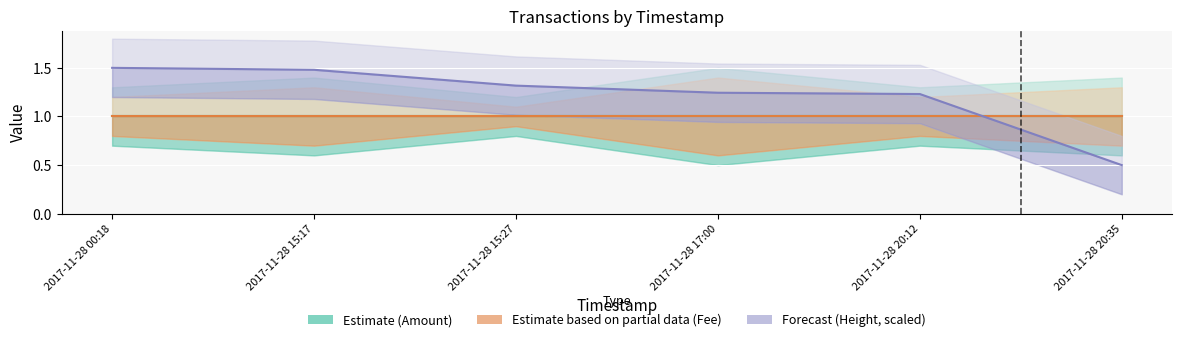

What is the difference between the highest and lowest values at 2017-11-28 20:12?

0.2